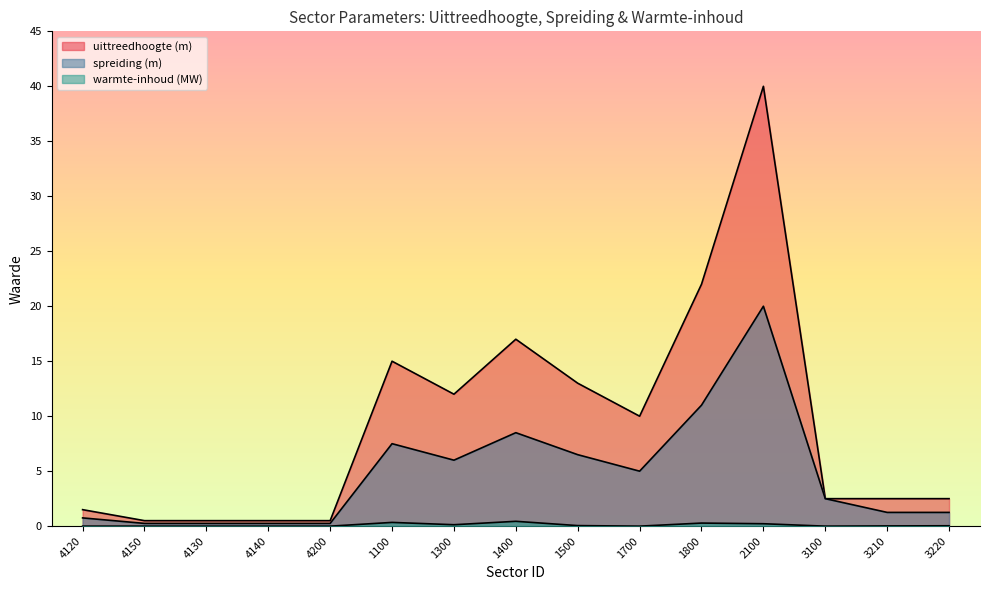

At how many categories does at least one series exceed 2?

10